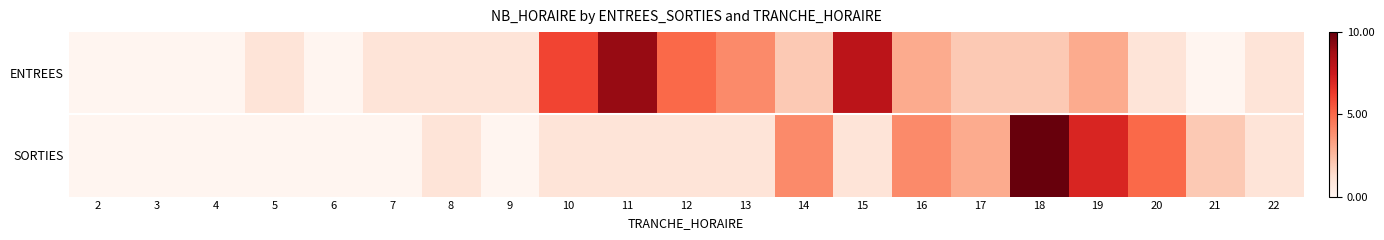

Which series changed the most between 7 and 19?

SORTIES